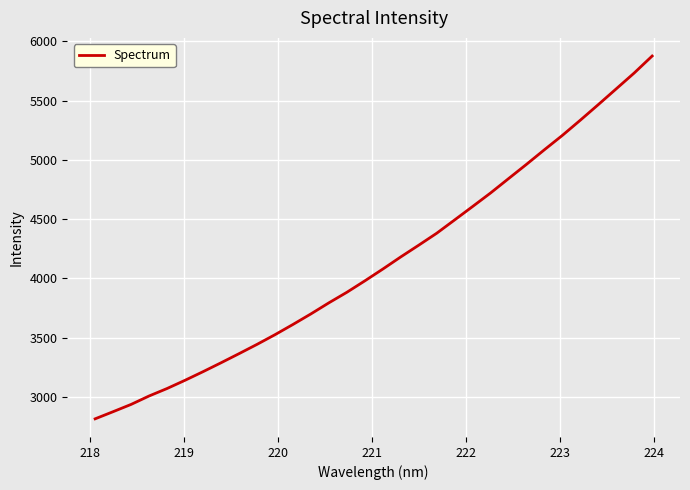

What is the minimum value shown in the chart?

2815.9